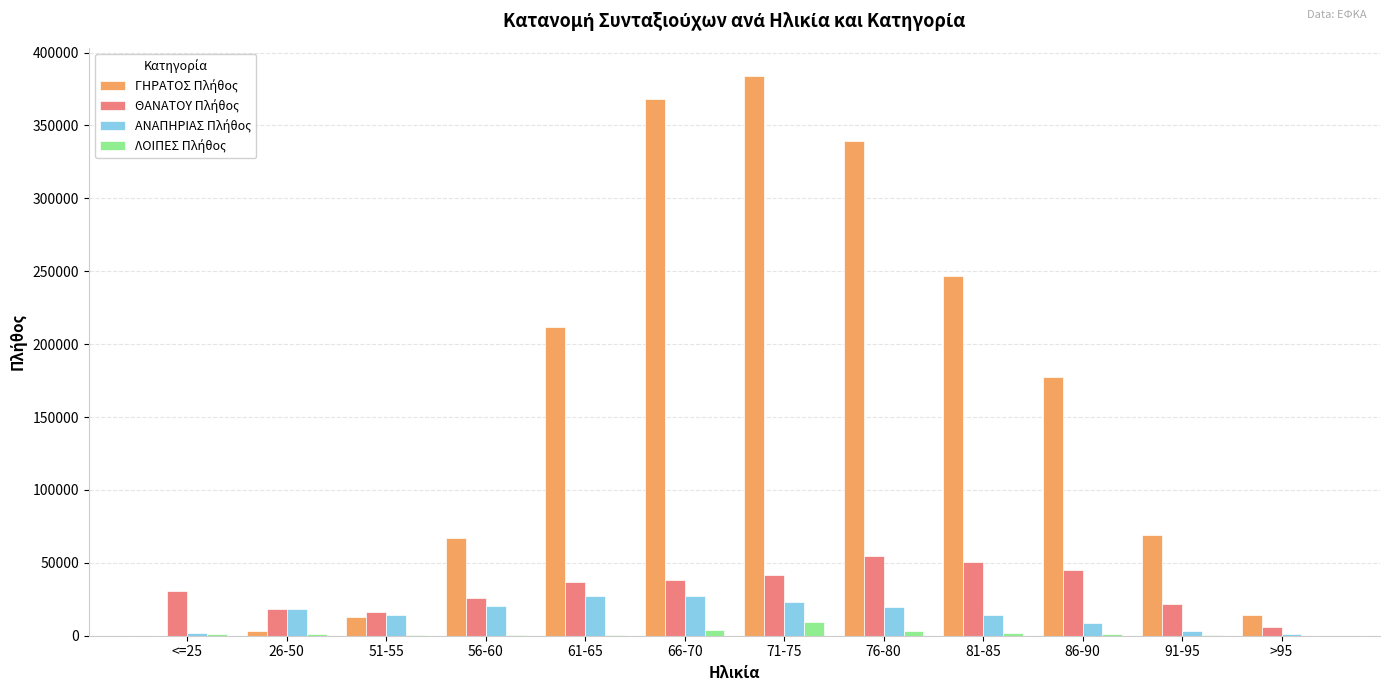

What is the maximum value shown in the chart?

384080